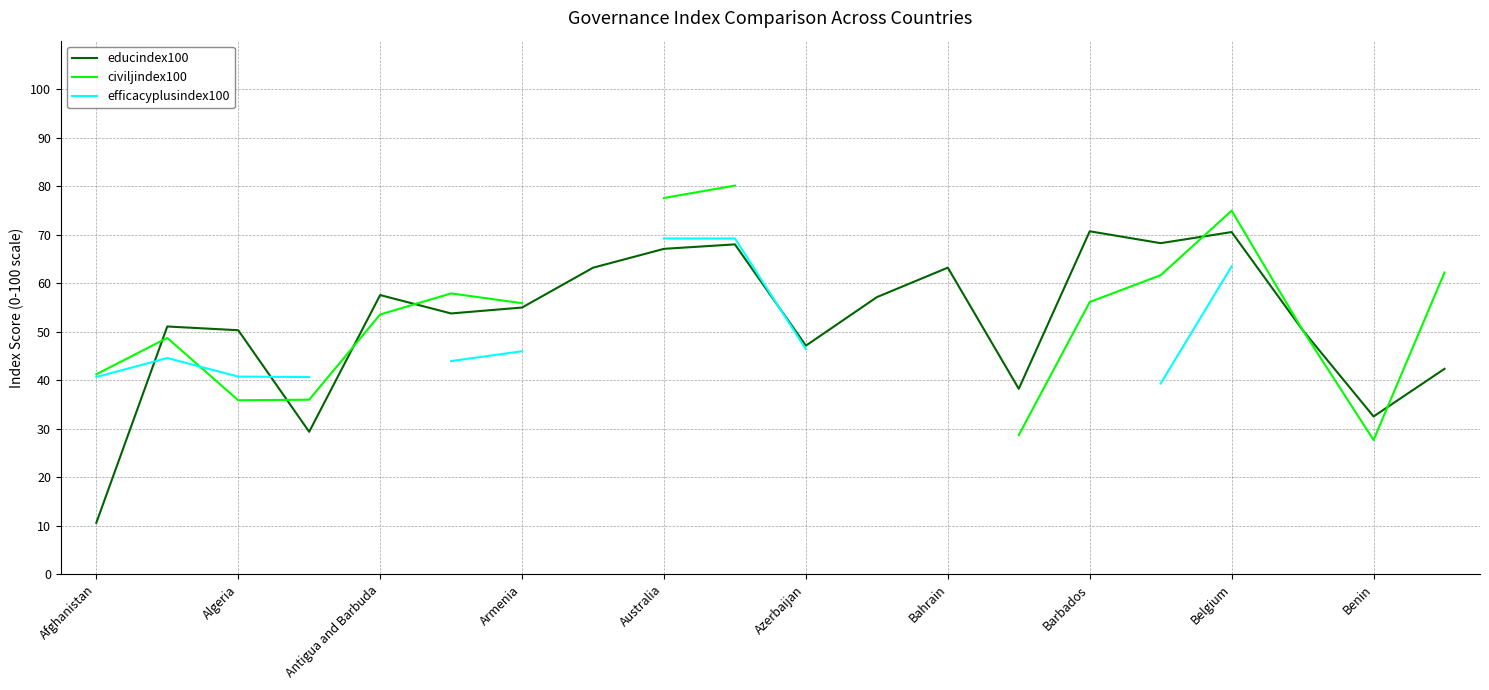

Which series has the largest total across all categories?

educindex100